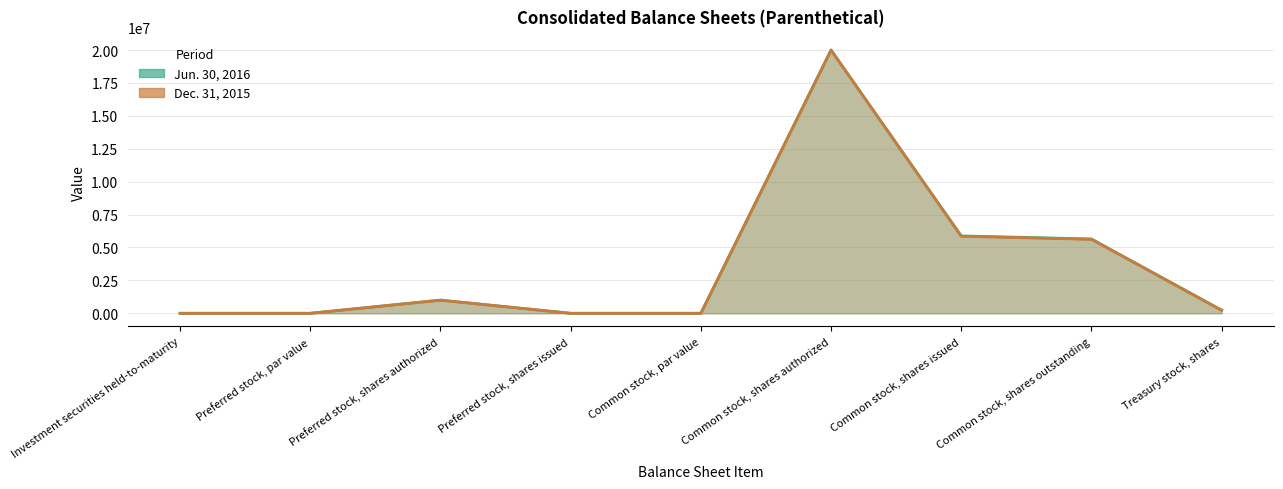

List the series in order of their peak value, lowest first.

Jun. 30, 2016, Dec. 31, 2015